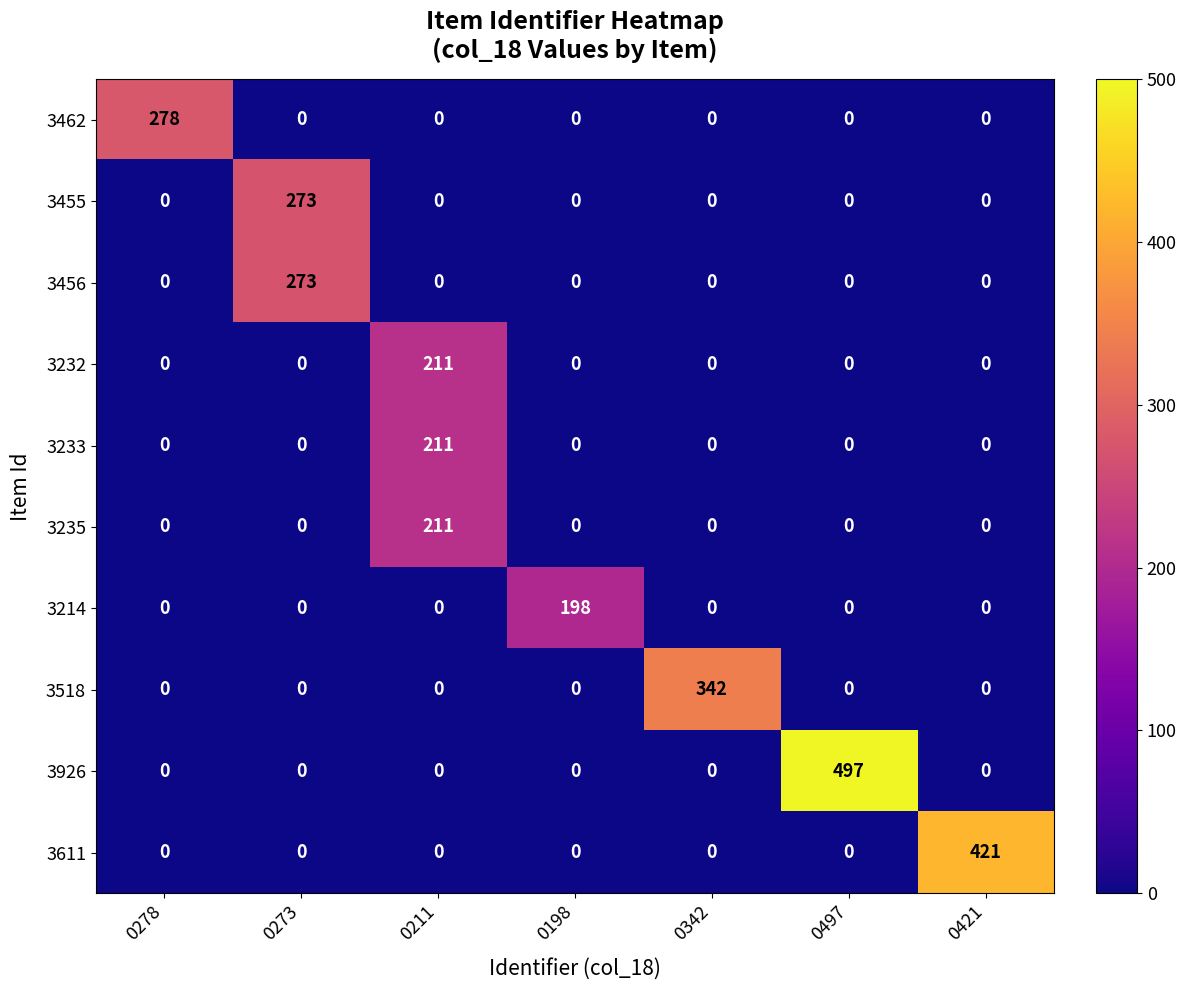

The 3233 series shows 90 at 0421. True or false?

False